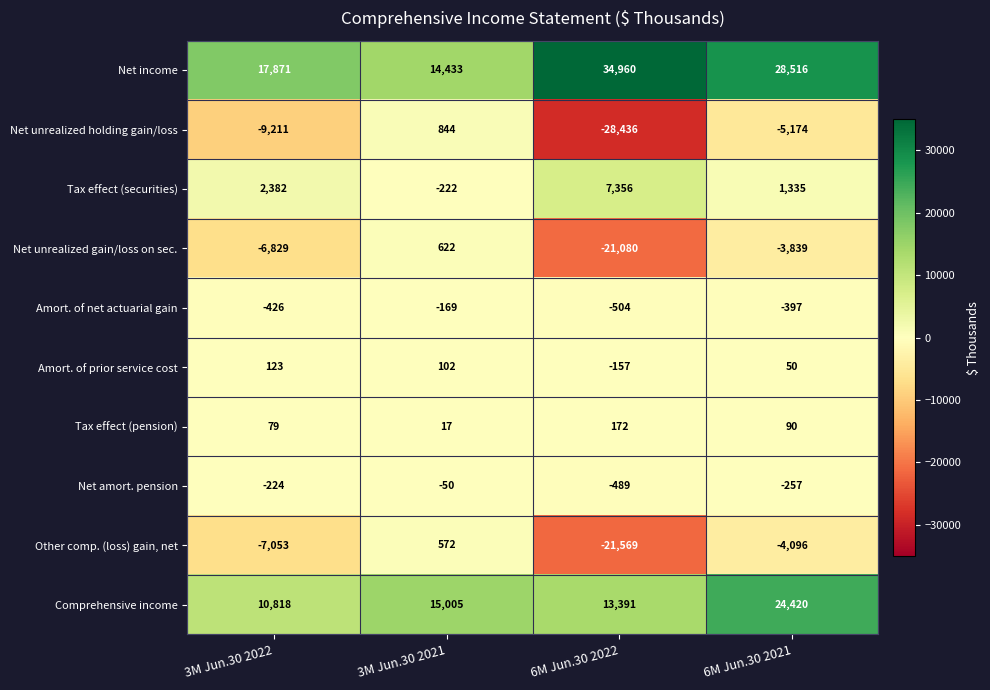

Which series has the widest spread of values?

Net unrealized holding gain/loss